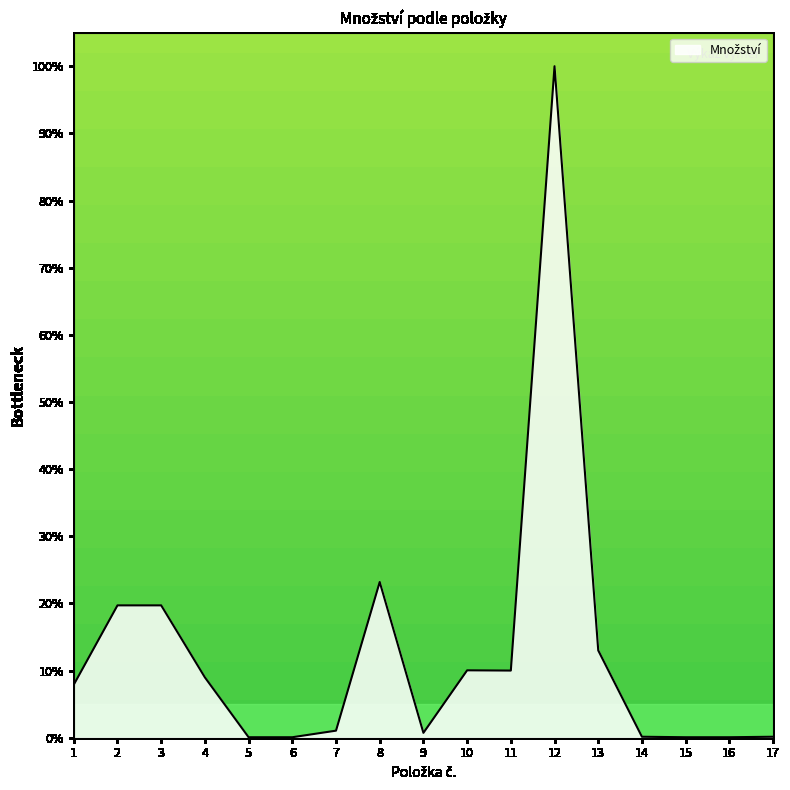

What is the change in value from 3 to 8?

+3.5